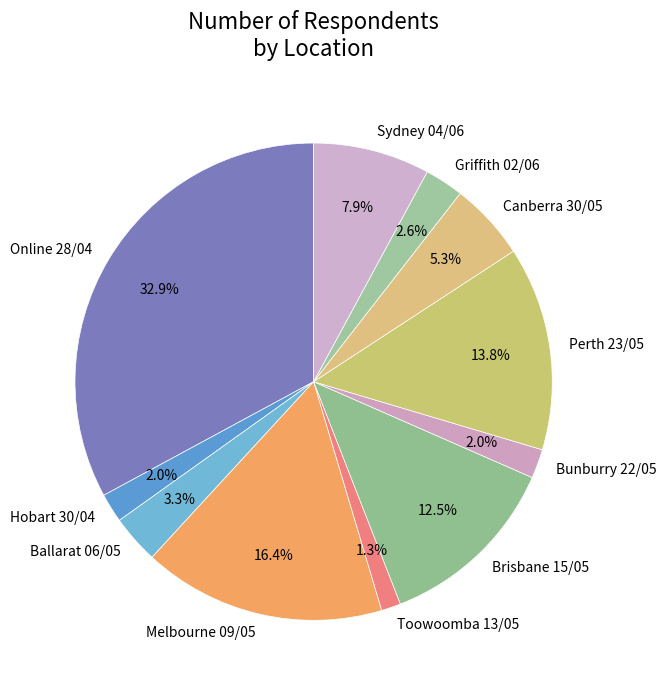

To the nearest percent, what is the combined percentage of Ballarat 06/05 and Online 28/04?

36%